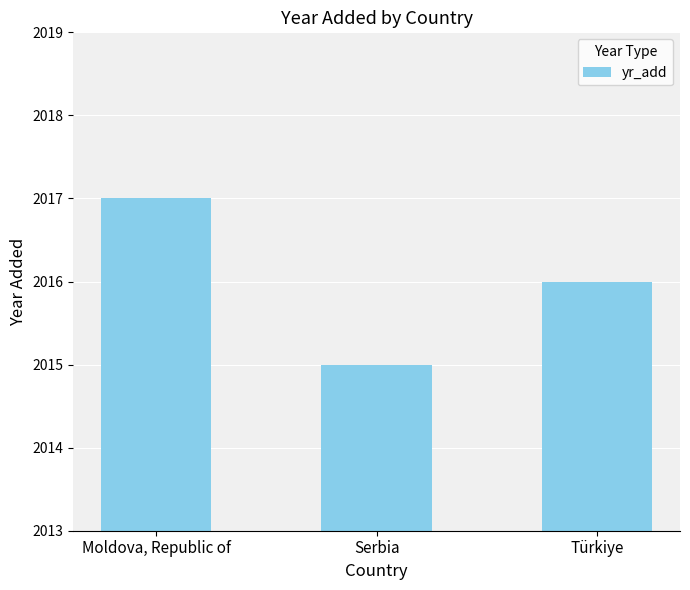

Reading left to right, list all the values displayed in this chart.

2017	2015	2016